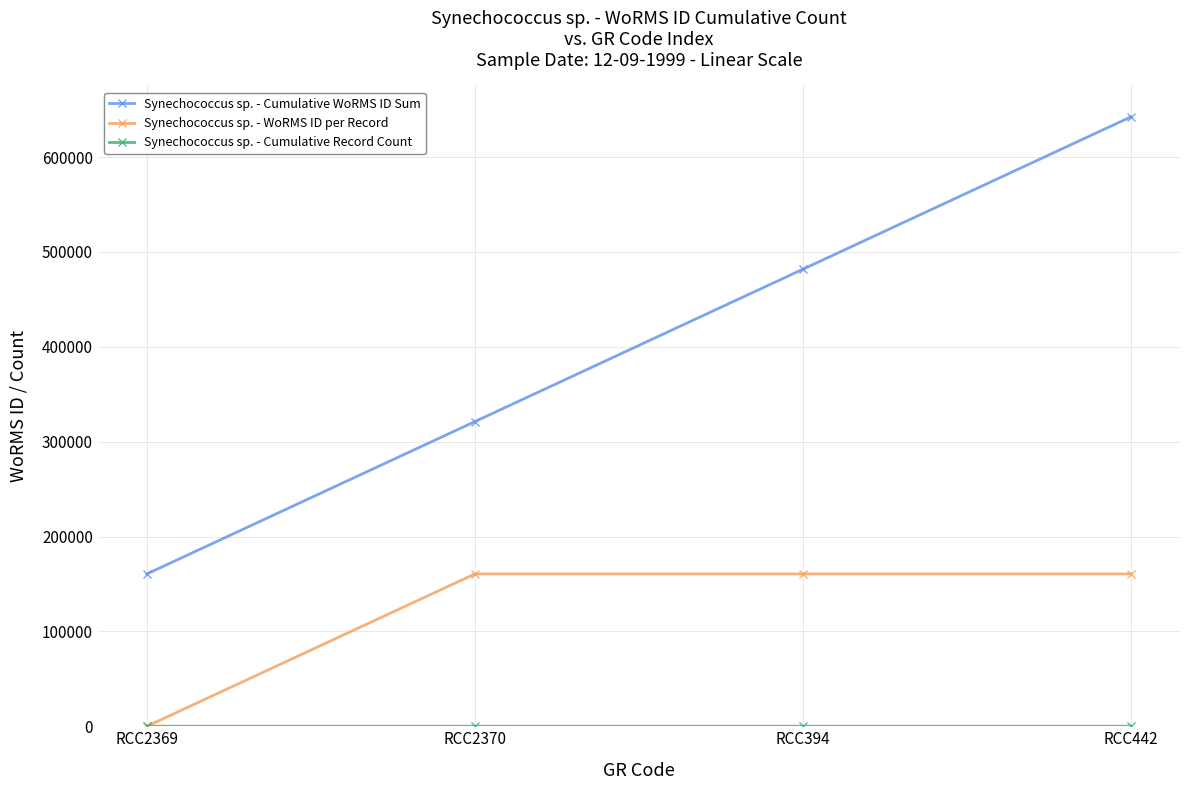

The value of Synechococcus sp. - Cumulative WoRMS ID Sum at RCC442 is 642288. True or false?

True